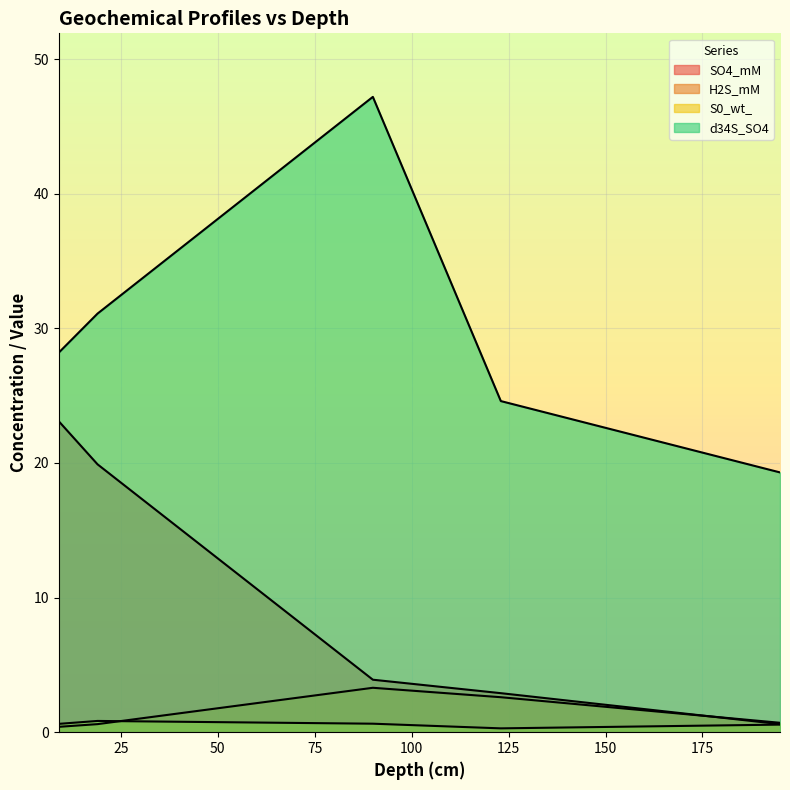

What is the lowest value of the H2S_mM series?

0.4